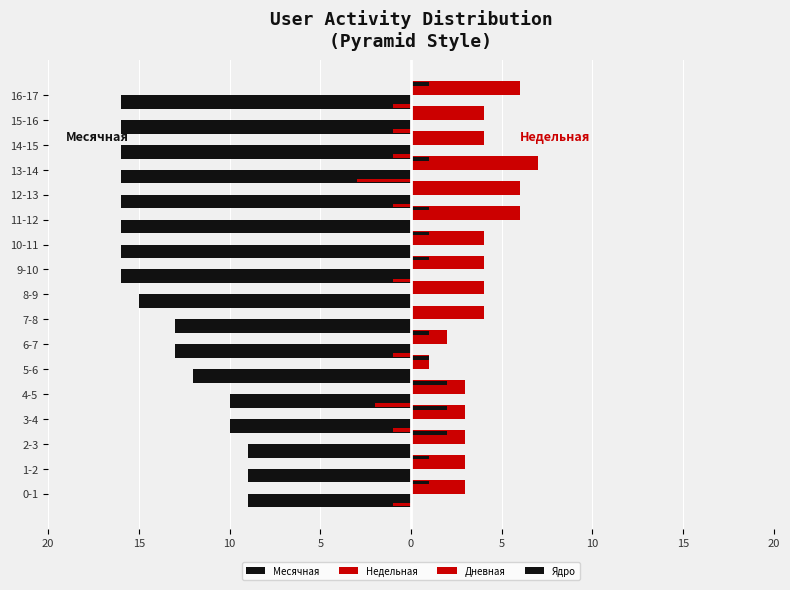

What is the minimum value shown in the chart?

-16